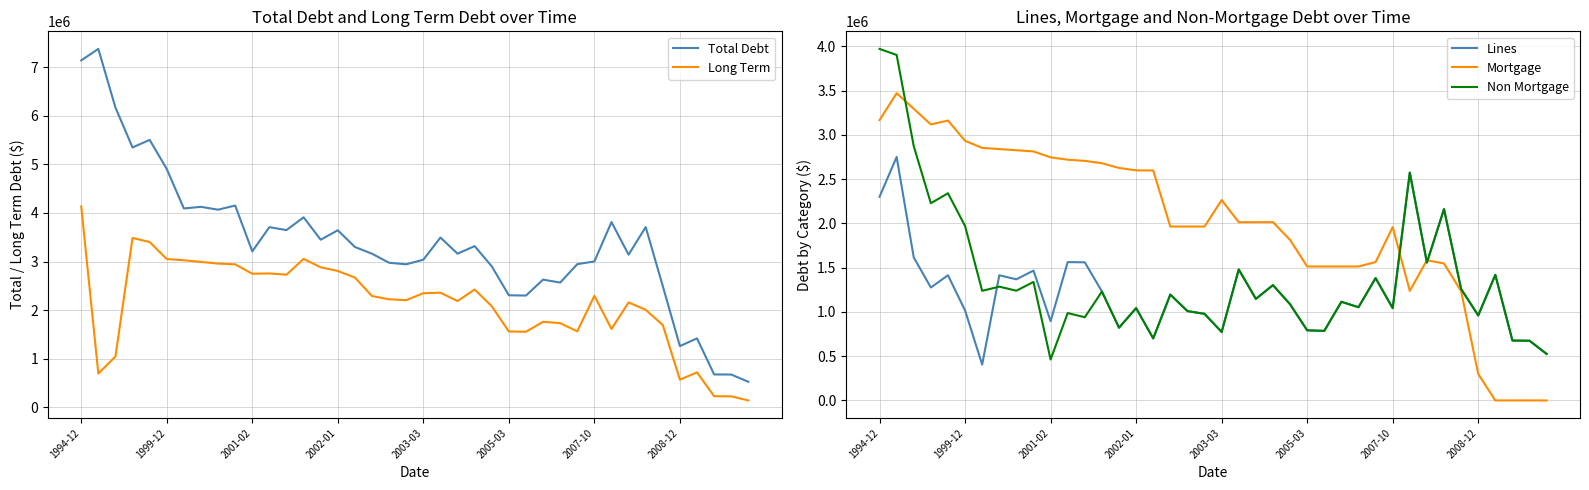

True or false: Long Term and Total Debt intersect in this chart.

False